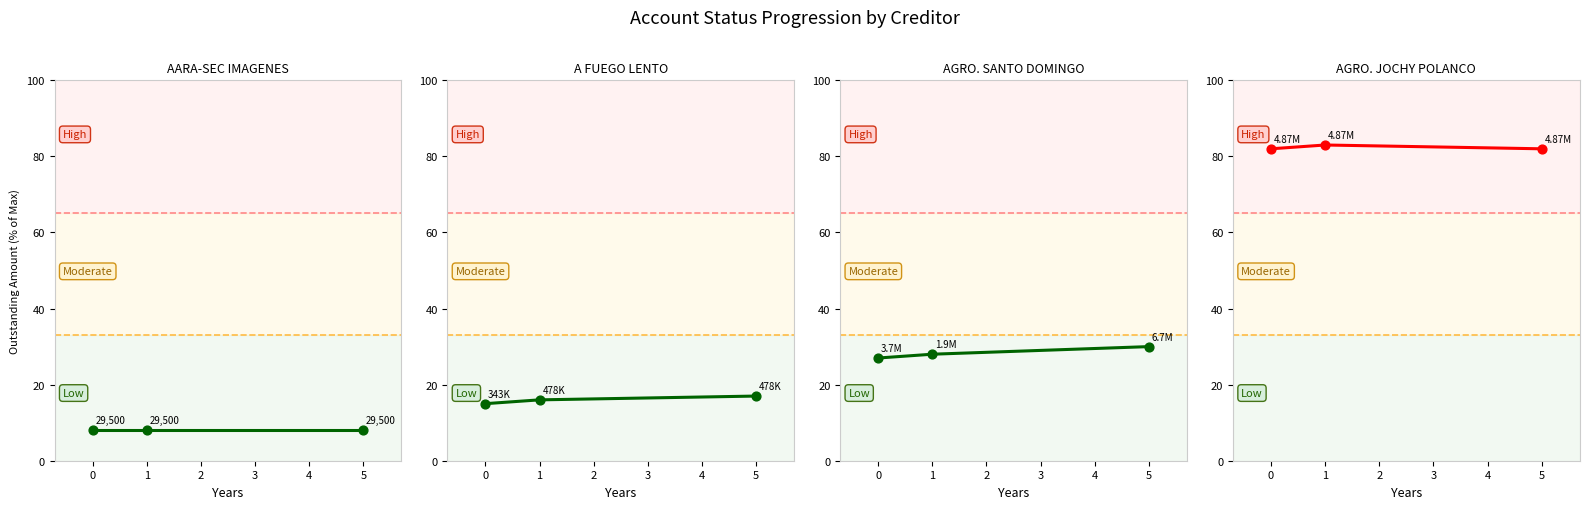

Which series has the largest total across all categories?

AGRO. JOCHY POLANCO